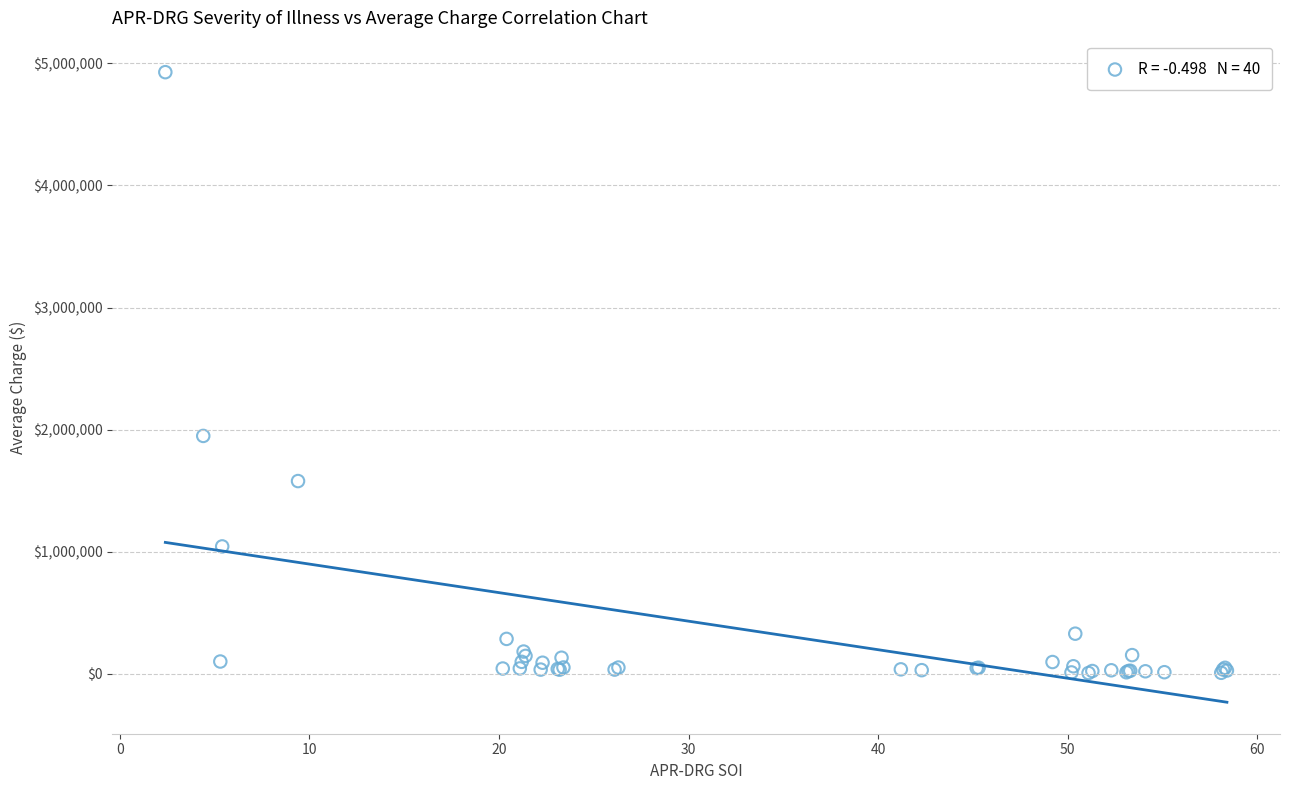

What Y value in the scatter plot is closest to 2467785?

1949272.5